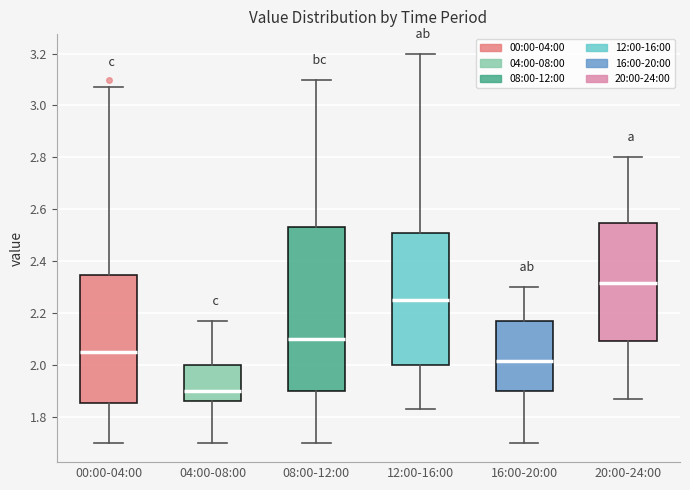

Reading left to right, transcribe this box plot: for each box, give where its median line is, the range the box spans, and where its two whiskers end, as read against the y-axis. The values are not printed on the chart, so give them approximately, as read against the axis.

00:00-04:00: median 2.06, box 1.86 to 2.34, whiskers 1.70 to 3.08
04:00-08:00: median 1.90, box 1.86 to 2.00, whiskers 1.70 to 2.18
08:00-12:00: median 2.10, box 1.90 to 2.54, whiskers 1.70 to 3.10
12:00-16:00: median 2.26, box 2.00 to 2.50, whiskers 1.84 to 3.20
16:00-20:00: median 2.02, box 1.90 to 2.18, whiskers 1.70 to 2.30
20:00-24:00: median 2.32, box 2.10 to 2.54, whiskers 1.88 to 2.80